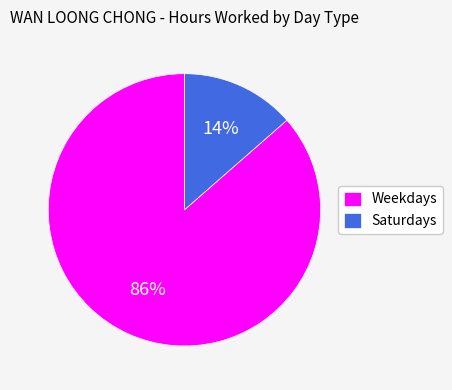

Is there any slice that represents more than half of the pie?

Yes